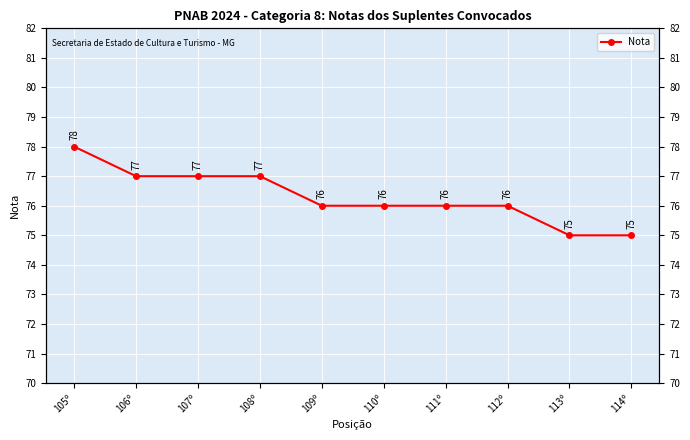

List the labels in order of value, largest first.

105º, 106º, 107º, 108º, 109º, 110º, 111º, 112º, 113º, 114º